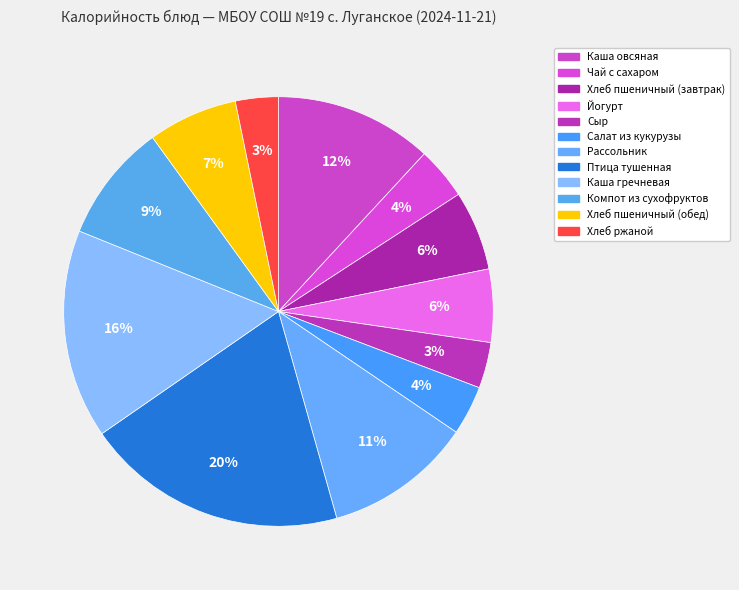

How many segments does this pie chart have?

12